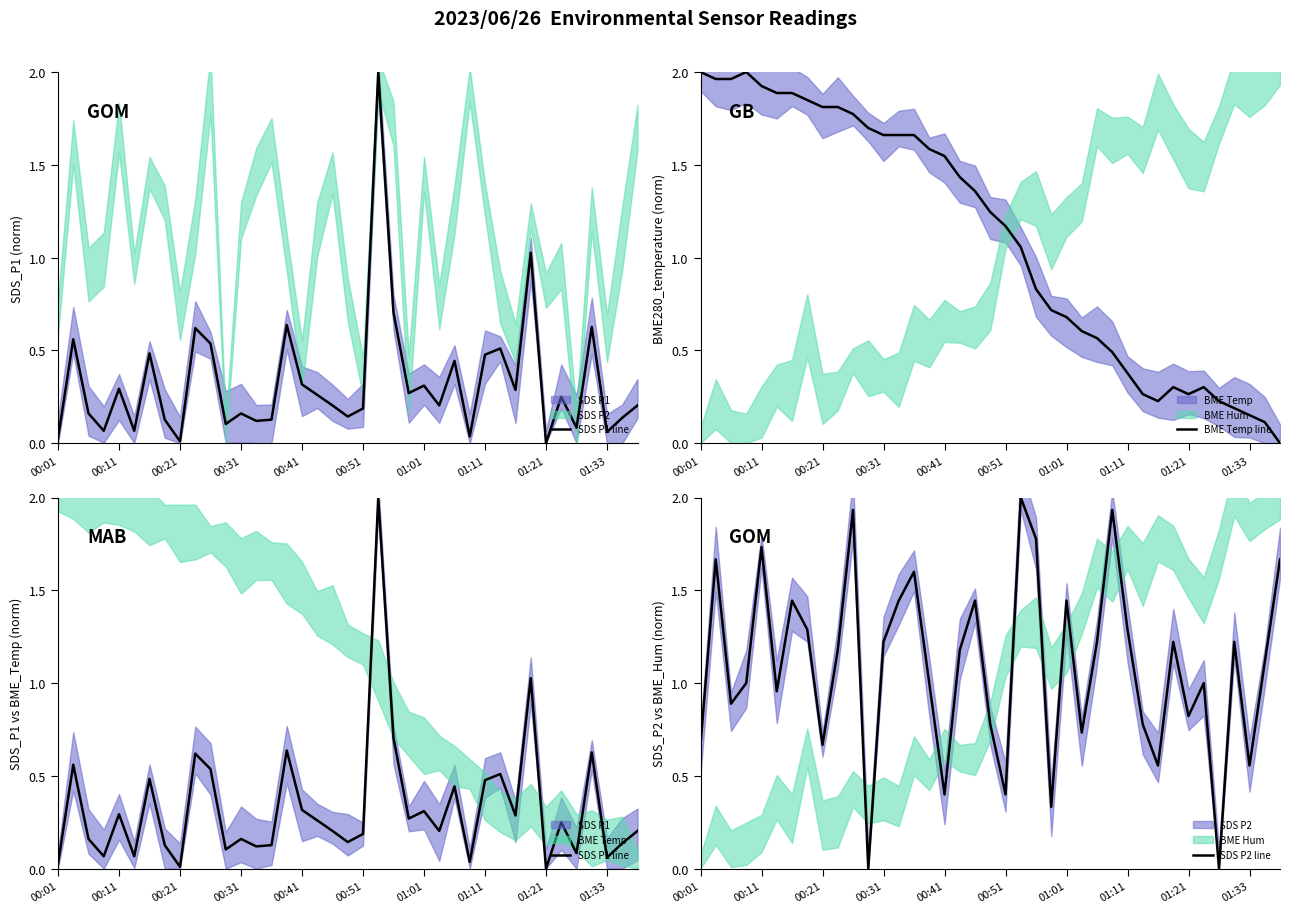

True or false: BME Temp line has a value of 0.1 at 37.

True